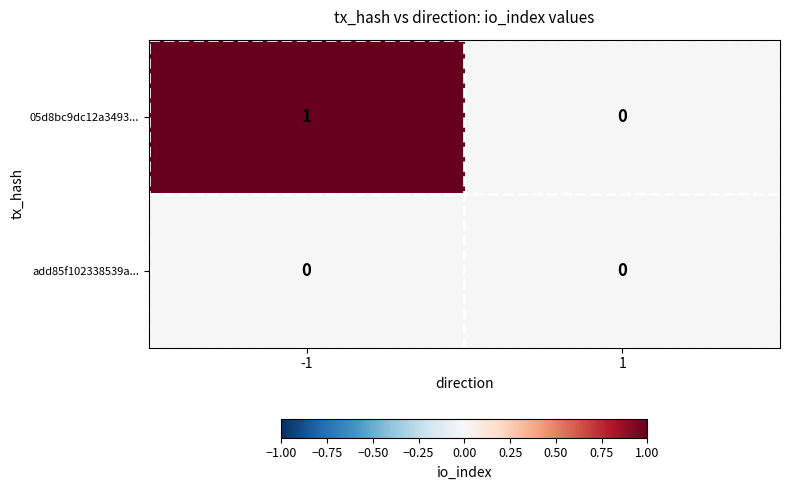

Is it true that 05d8bc9dc12a3493... equals 0 at 1?

True